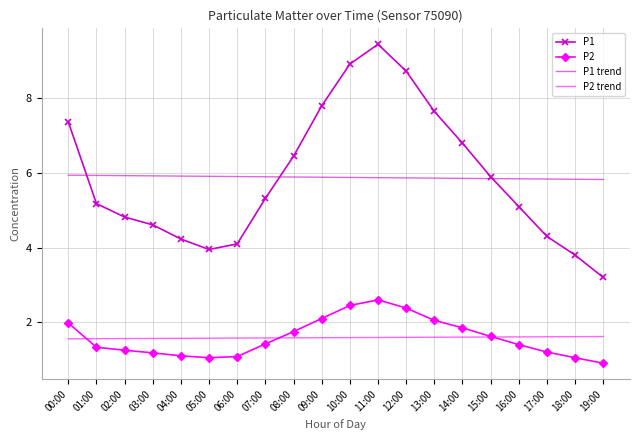

What are all the series names shown in the legend?

P1, P2, P1 trend, P2 trend